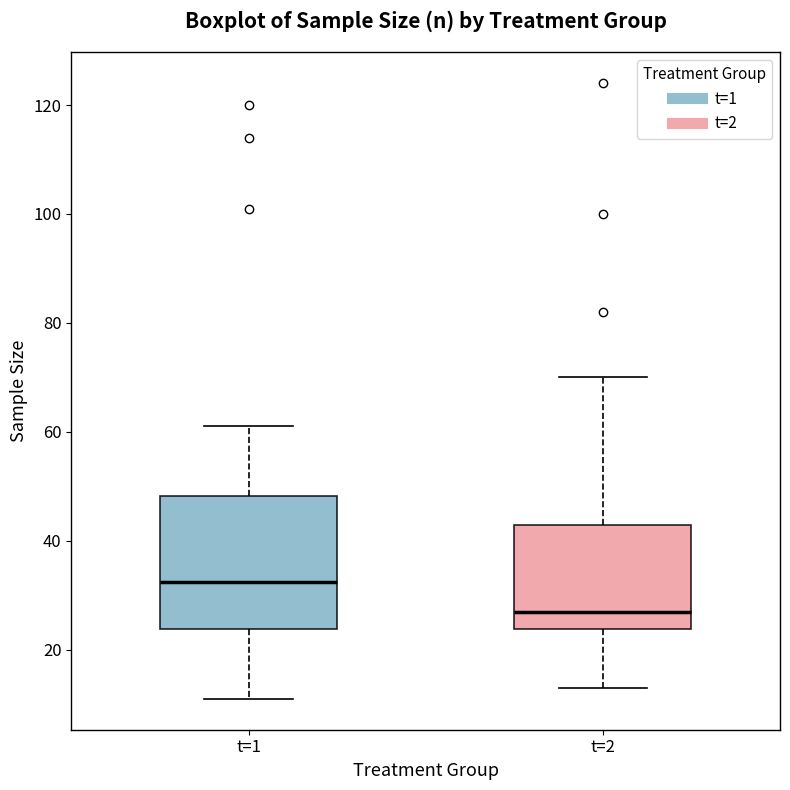

Reading left to right, read every box against the y-axis: the position of its median line, the range the box covers, and the ends of its whiskers. The values are not printed on the chart, so give them approximately, as read against the axis.

t=1: median 32, box 24 to 48, whiskers 12 to 62
t=2: median 28, box 24 to 44, whiskers 14 to 70